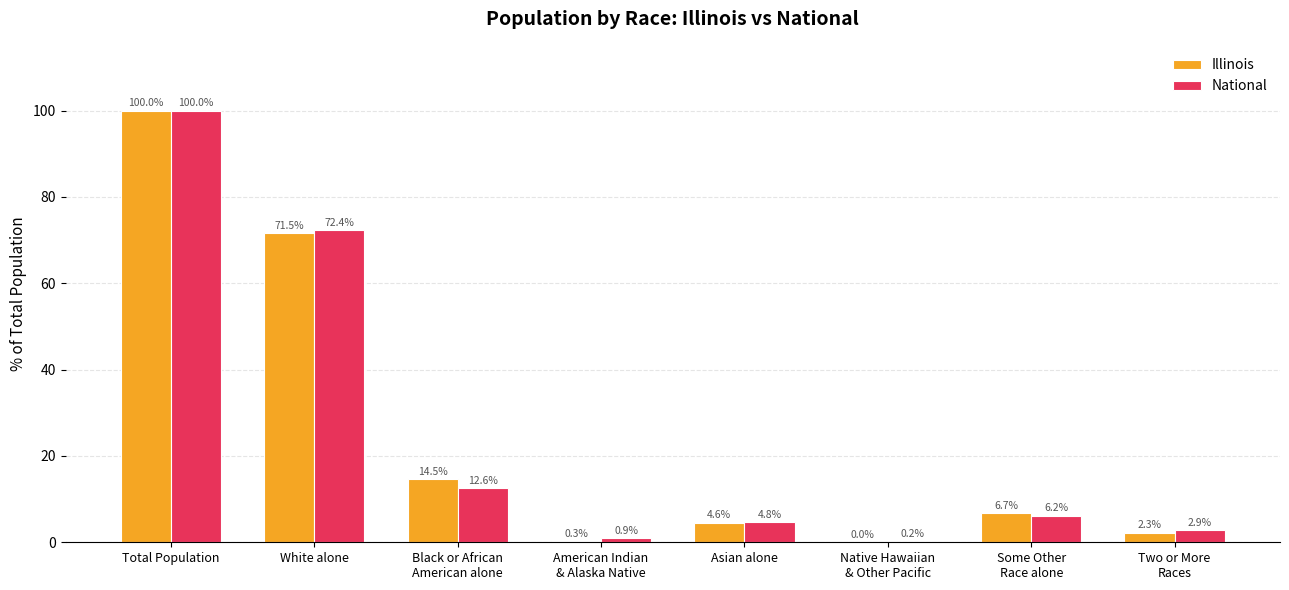

At which label does Illinois reach its peak?

Total Population